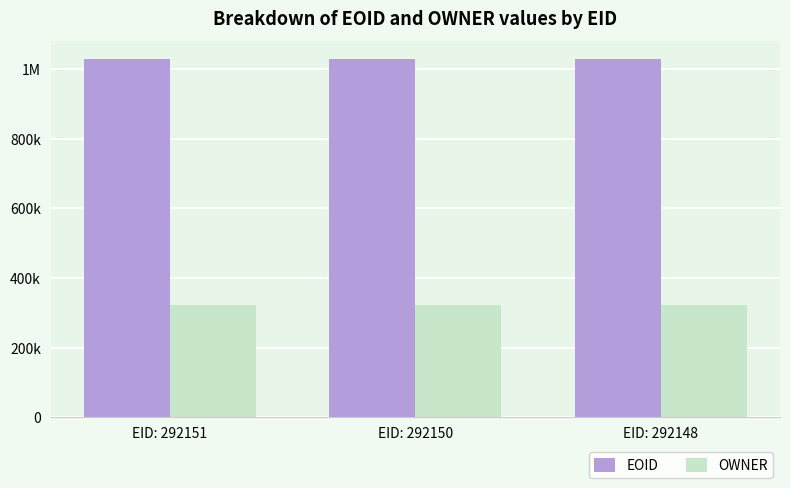

What are all the series names shown in the legend?

EOID, OWNER